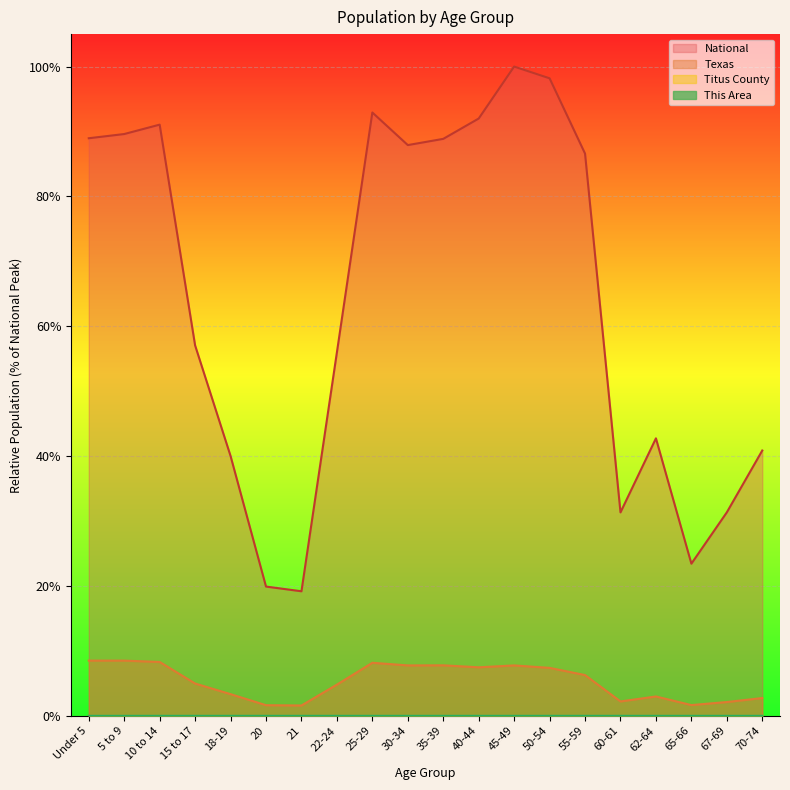

Reading left to right, list all the values displayed in this chart.

This Area: Under 5=0.0	5 to 9=0.0	10 to 14=0.0	15 to 17=0.0	18-19=0.0	20=0.0	21=0.0	22-24=0.0	25-29=0.0	30-34=0.0	35-39=0.0	40-44=0.0	45-49=0.0	50-54=0.0	55-59=0.0	60-61=0.0	62-64=0.0	65-66=0.0	67-69=0.0	70-74=0.0
Titus County: Under 5=0.0	5 to 9=0.0	10 to 14=0.0	15 to 17=0.0	18-19=0.0	20=0.0	21=0.0	22-24=0.0	25-29=0.0	30-34=0.0	35-39=0.0	40-44=0.0	45-49=0.0	50-54=0.0	55-59=0.0	60-61=0.0	62-64=0.0	65-66=0.0	67-69=0.0	70-74=0.0
Texas: Under 5=8.5	5 to 9=8.5	10 to 14=8.3	15 to 17=5.0	18-19=3.3	20=1.6	21=1.6	22-24=4.8	25-29=8.2	30-34=7.8	35-39=7.8	40-44=7.5	45-49=7.8	50-54=7.4	55-59=6.3	60-61=2.2	62-64=3.0	65-66=1.6	67-69=2.1	70-74=2.7
National: Under 5=89.0	5 to 9=89.6	10 to 14=91.1	15 to 17=57.0	18-19=40.0	20=19.9	21=19.2	22-24=56.0	25-29=92.9	30-34=87.9	35-39=88.9	40-44=92.0	45-49=100.0	50-54=98.2	55-59=86.6	60-61=31.3	62-64=42.7	65-66=23.4	67-69=31.3	70-74=40.9